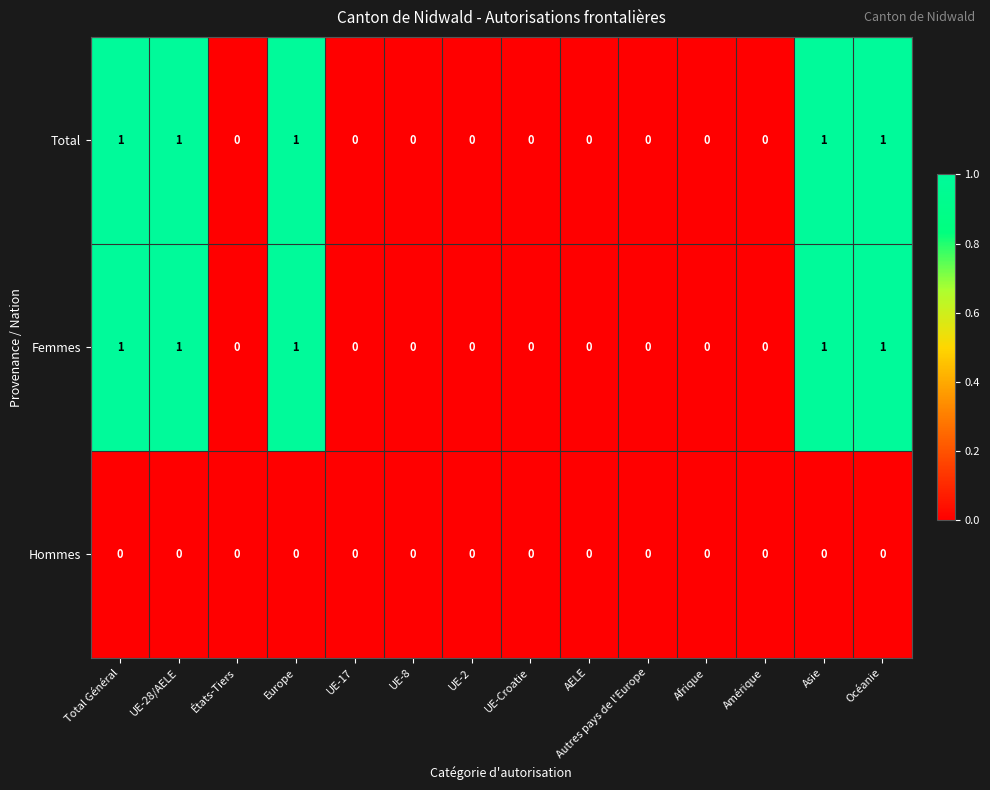

The Femmes series shows 0 at UE-Croatie. True or false?

True